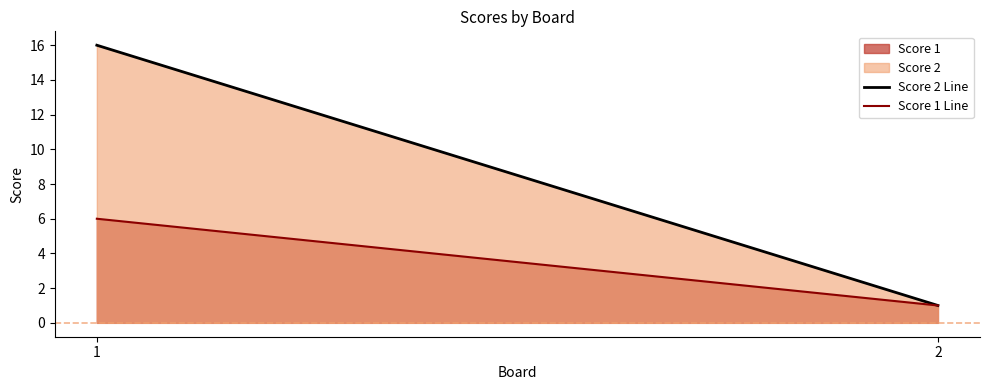

Which series has the widest spread of values?

Score 2